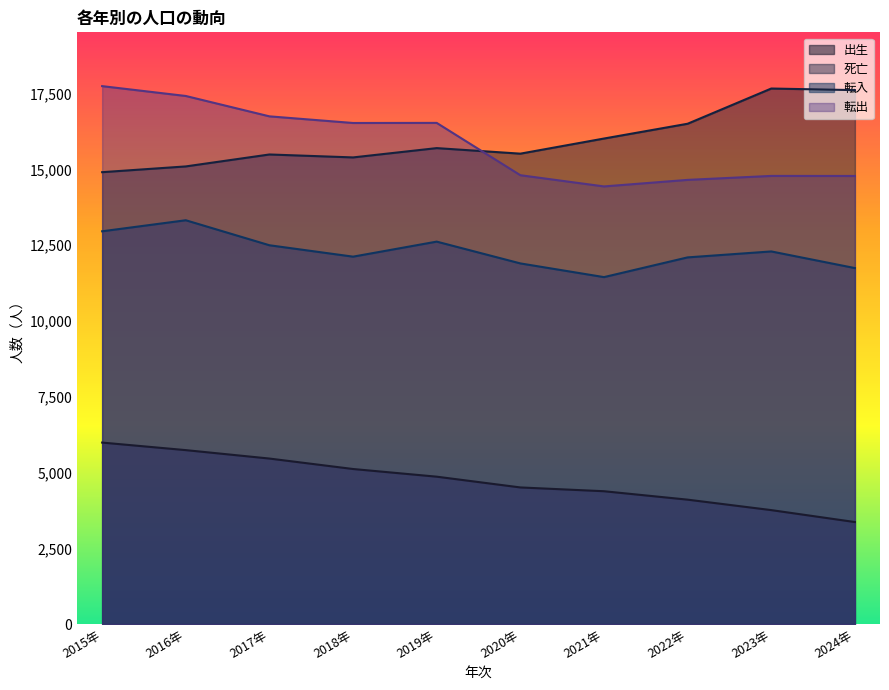

True or false: 死亡 and 出生 cross at least once.

False